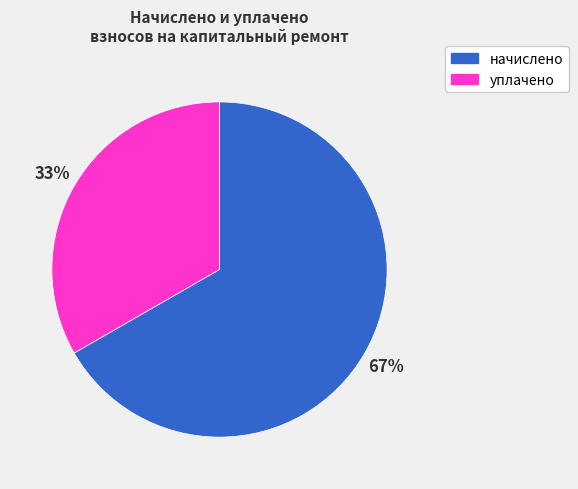

To the nearest percent, what is the average slice percentage?

50%